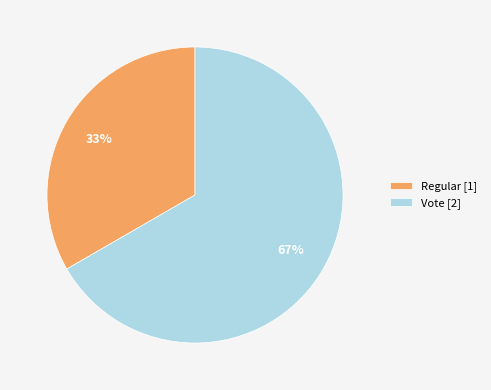

To the nearest percent, what percentage of the pie is Vote?

67%